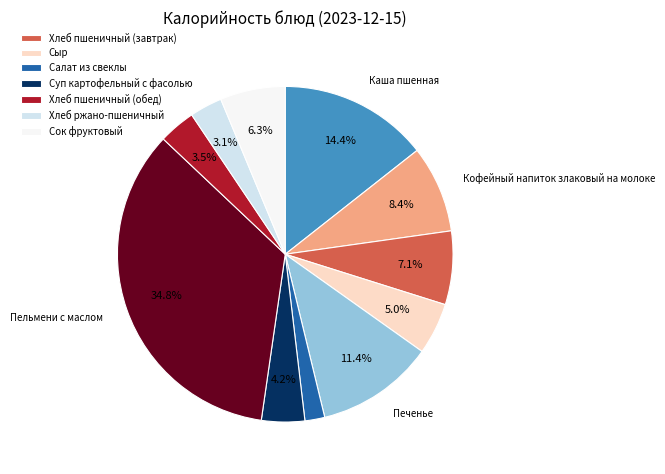

Is there any slice that represents more than half of the pie?

No